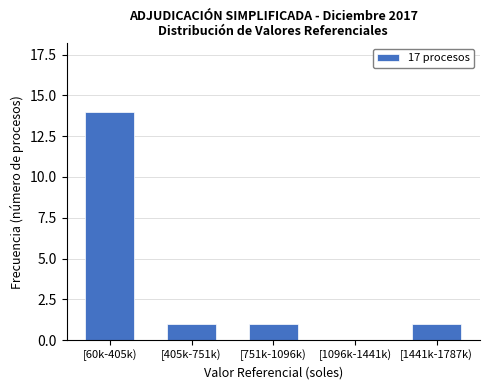

Reading left to right, list all the values displayed in this chart.

[60k-405k)=14	[405k-751k)=1	[751k-1096k)=1	[1096k-1441k)=0	[1441k-1787k)=1